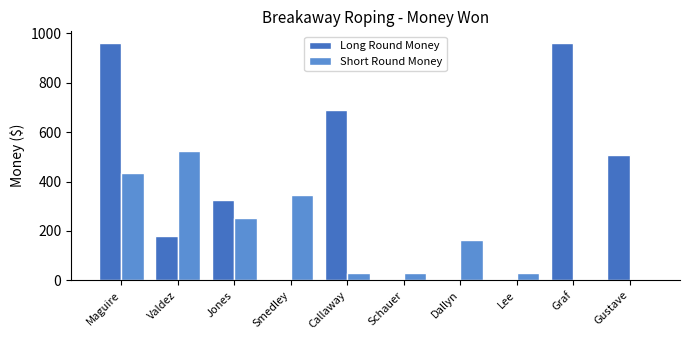

What are all the series names shown in the legend?

Long Round Money, Short Round Money